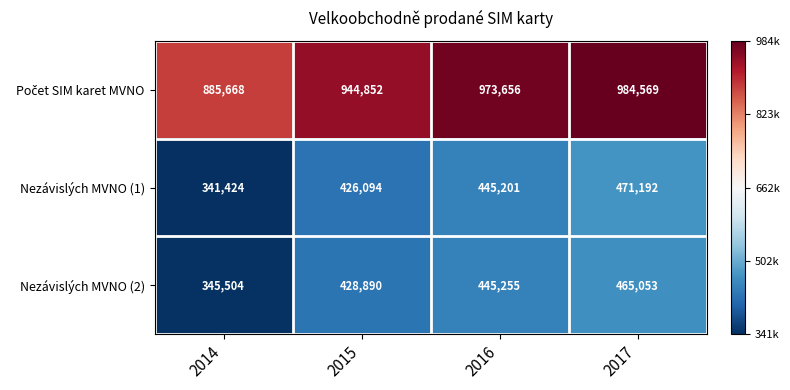

What is the difference between the second highest and minimum values in the Nezávislých MVNO (1) series?

103777